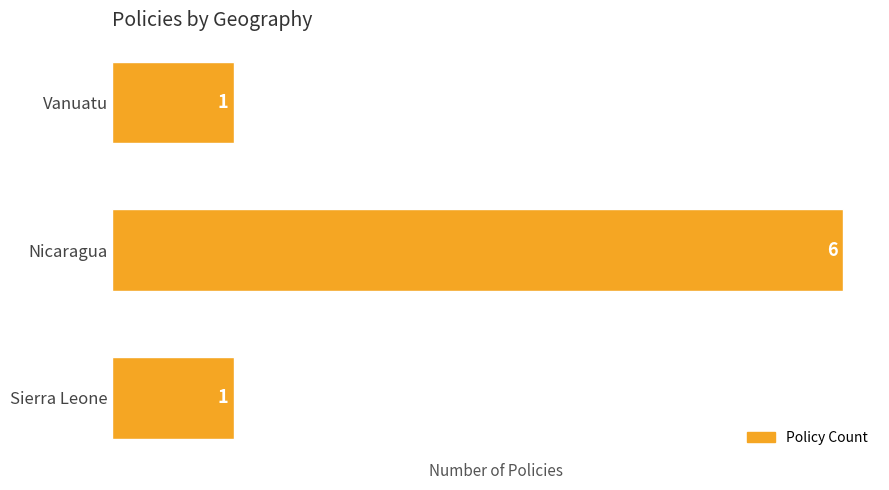

What is the difference between the maximum and minimum values?

5